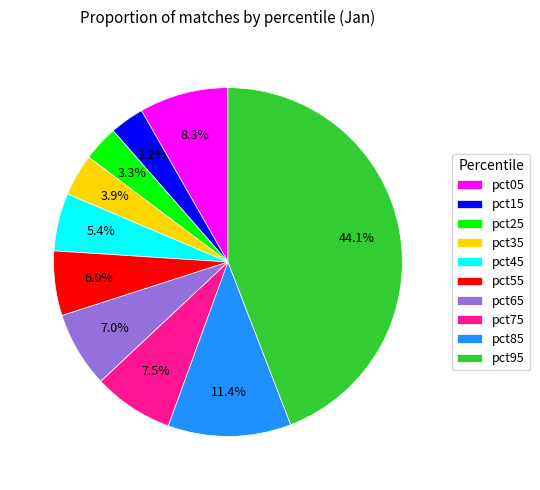

To the nearest percent, what is the average slice percentage?

10%